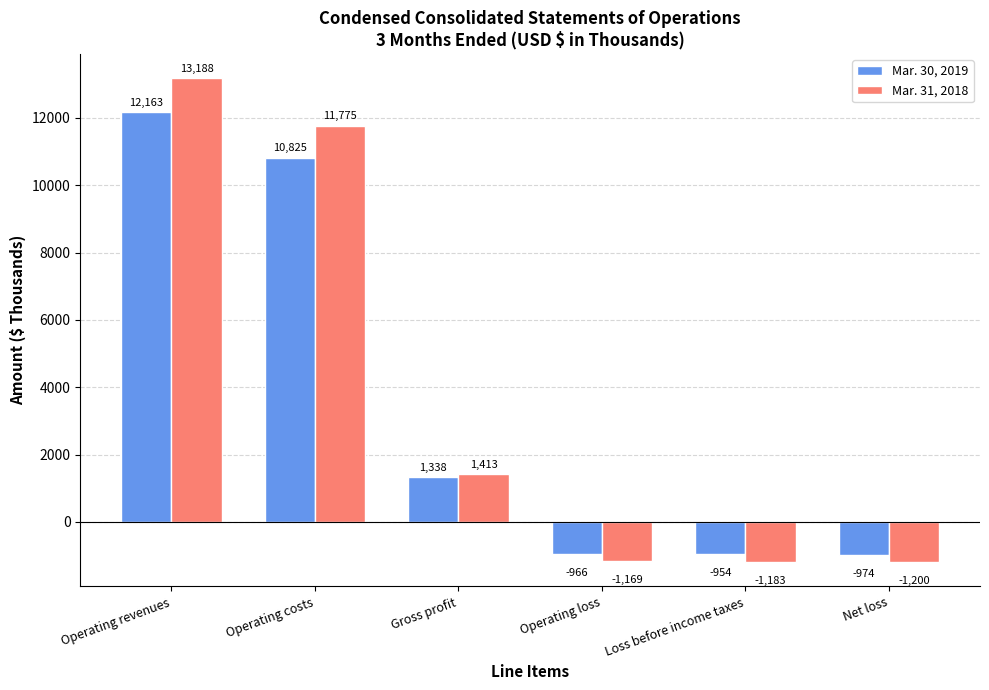

How many categories are shown in the chart?

6